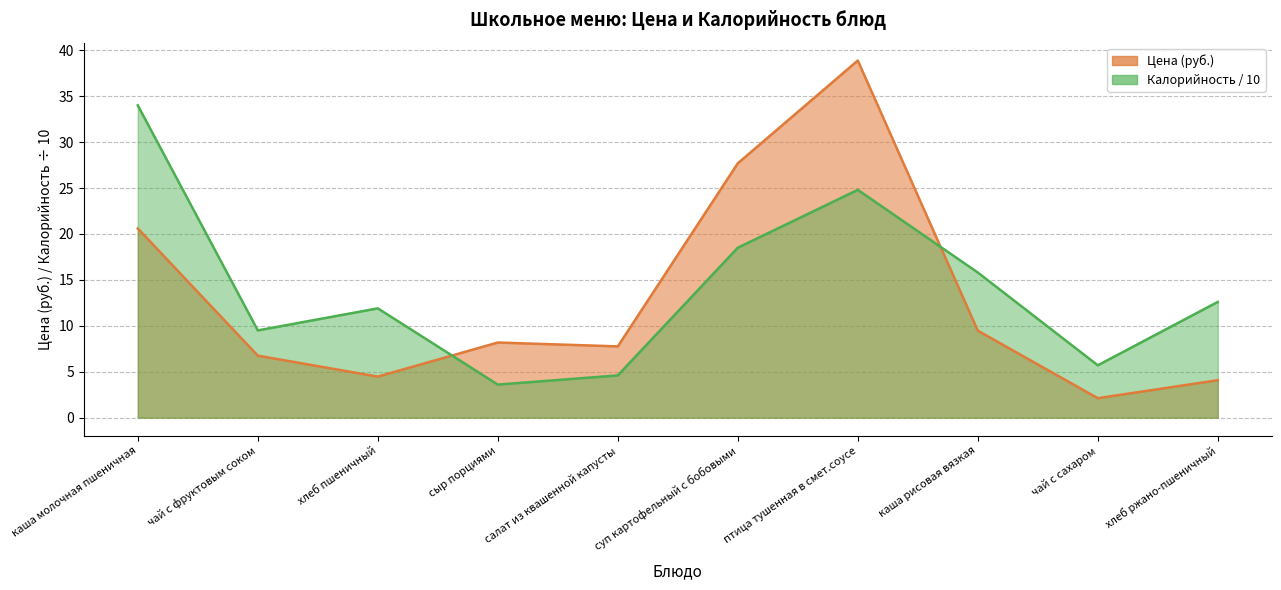

Reading left to right, transcribe all the data shown in this chart.

Цена: каша молочная пшеничная=20.6	чай с фруктовым соком=6.8	хлеб пшеничный=4.5	сыр порциями=8.2	салат из квашенной капусты=7.8	суп картофельный с бобовыми=27.7	птица тушенная в смет.соусе=38.9	каша рисовая вязкая=9.5	чай с сахаром=2.1	хлеб ржано-пшеничный=4.1
Калорийность: каша молочная пшеничная=34.0	чай с фруктовым соком=9.5	хлеб пшеничный=11.9	сыр порциями=3.6	салат из квашенной капусты=4.6	суп картофельный с бобовыми=18.5	птица тушенная в смет.соусе=24.8	каша рисовая вязкая=15.8	чай с сахаром=5.7	хлеб ржано-пшеничный=12.6